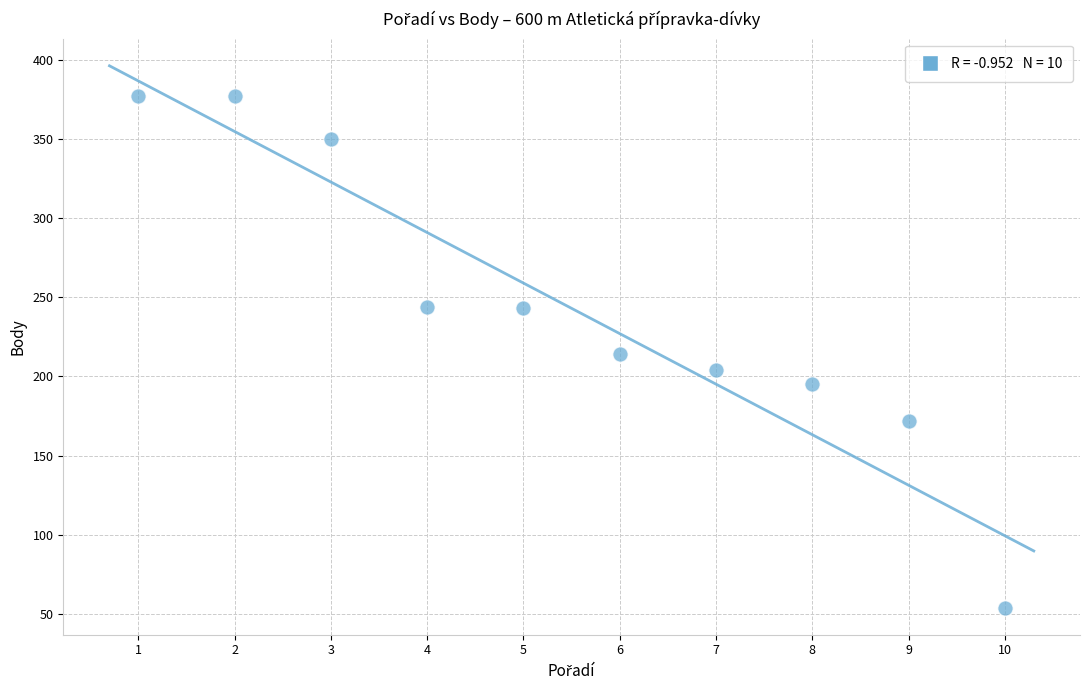

What is the average X value?

6